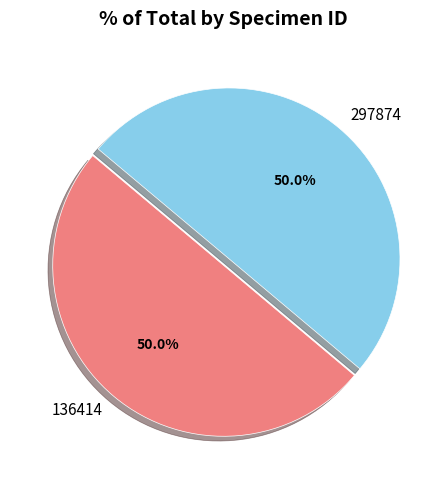

Count the number of slices in the pie.

2